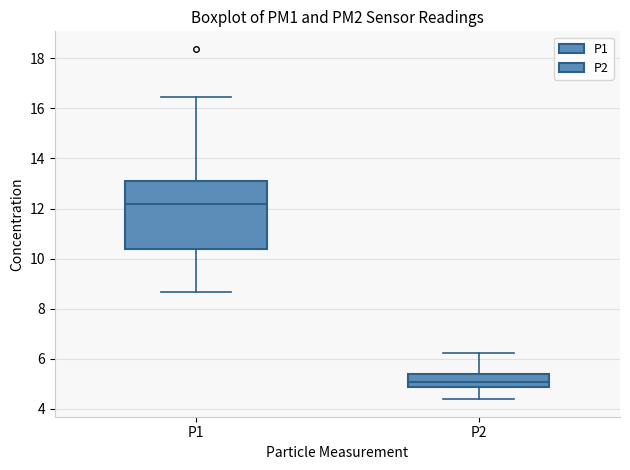

Reading left to right, transcribe this box plot: for each box, give where its median line is, the range the box spans, and where its two whiskers end, as read against the y-axis. The values are not printed on the chart, so give them approximately, as read against the axis.

P1: median 12.2, box 10.4 to 13.2, whiskers 8.6 to 16.4
P2: median 5.0, box 4.8 to 5.4, whiskers 4.4 to 6.2